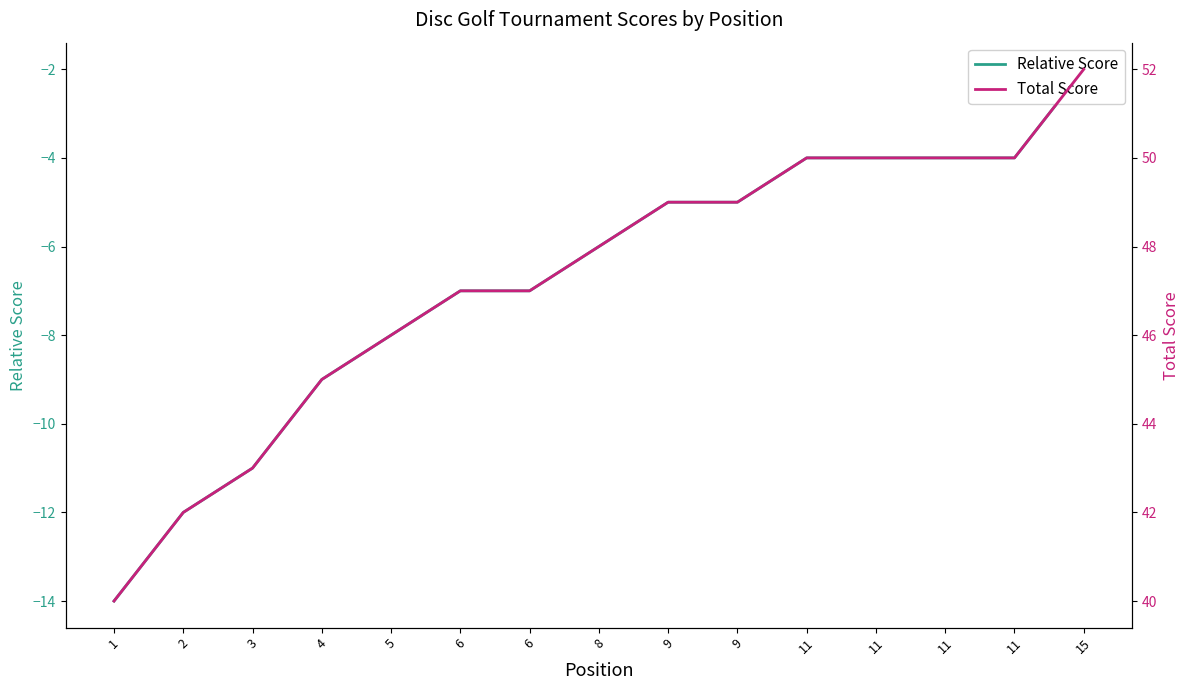

True or false: Total Score has a value of 61 at 1.

False